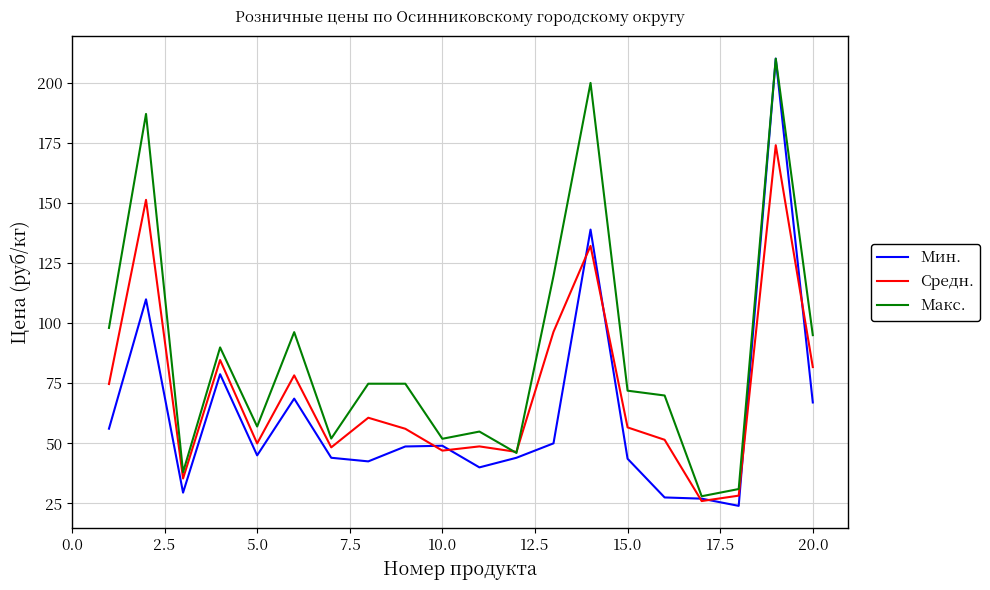

What is the lowest value of the Средн. series?

26.0